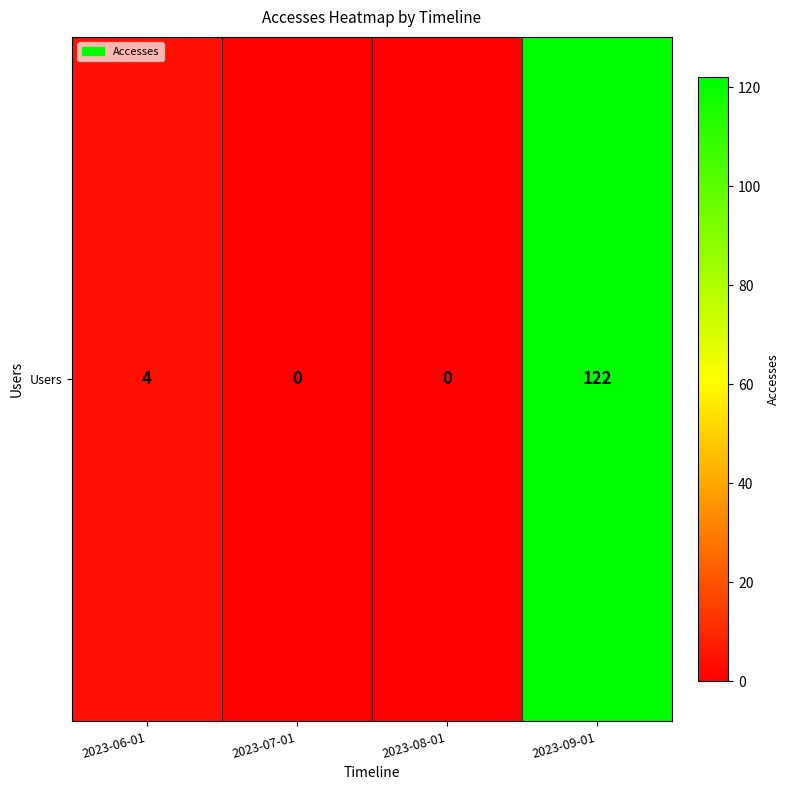

The chart shows a value of 122 at 2023-09-01. True or false?

True